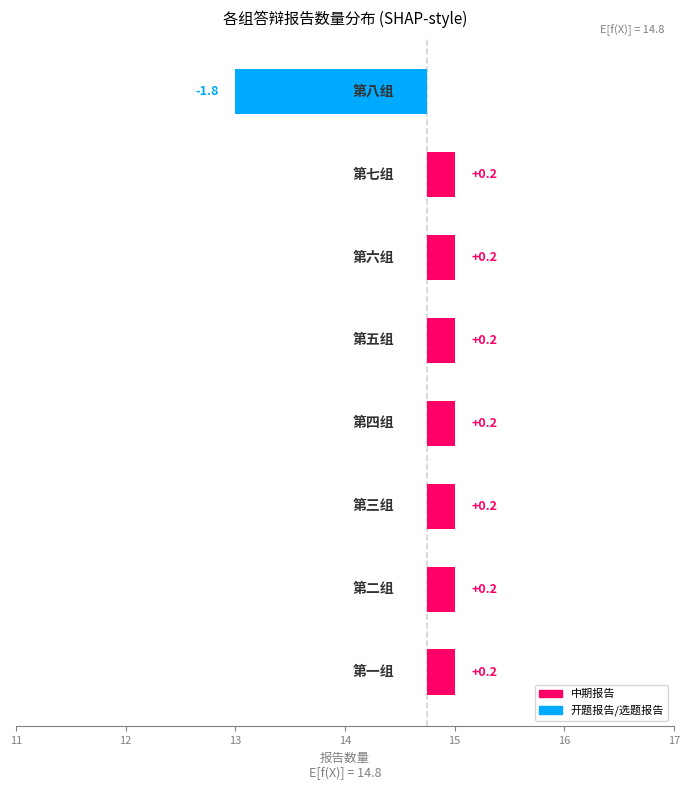

At which label is the value closest to 4?

第三组